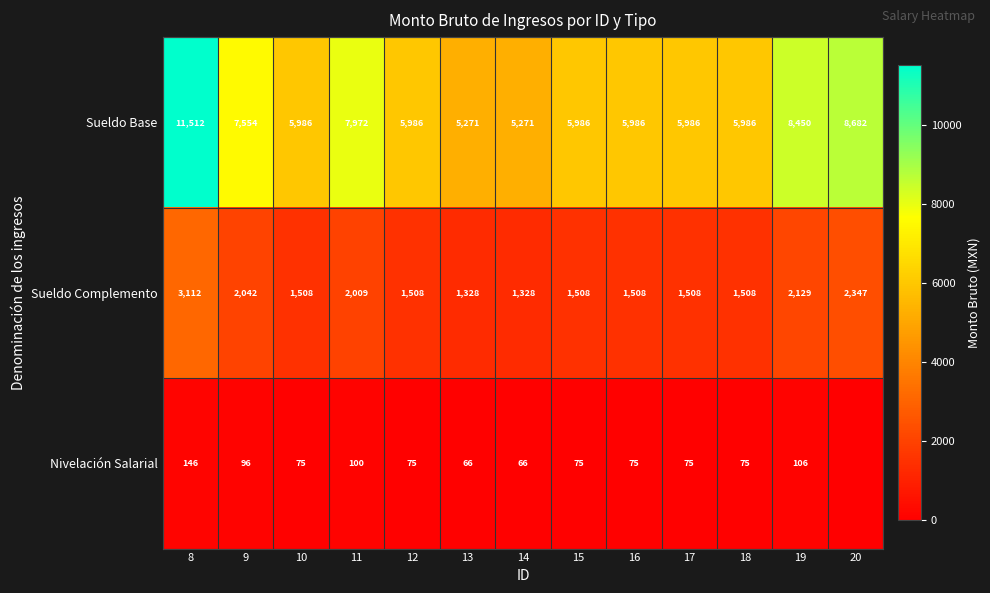

True or false: Nivelación Salarial has a value of 66 at 14.

True